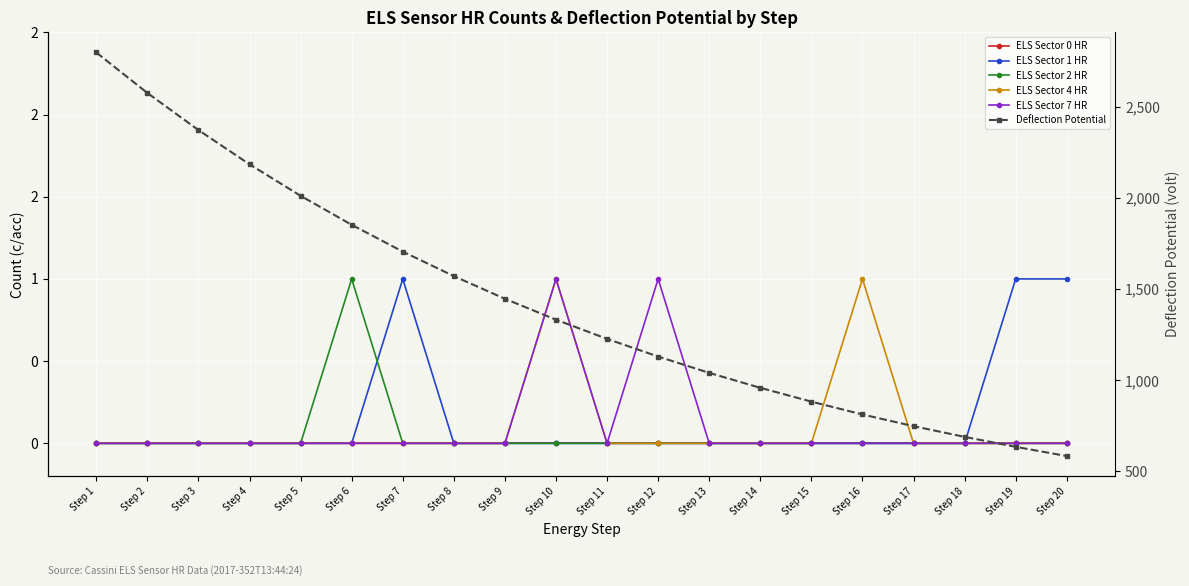

Which category has the highest value across all series?

Step 1